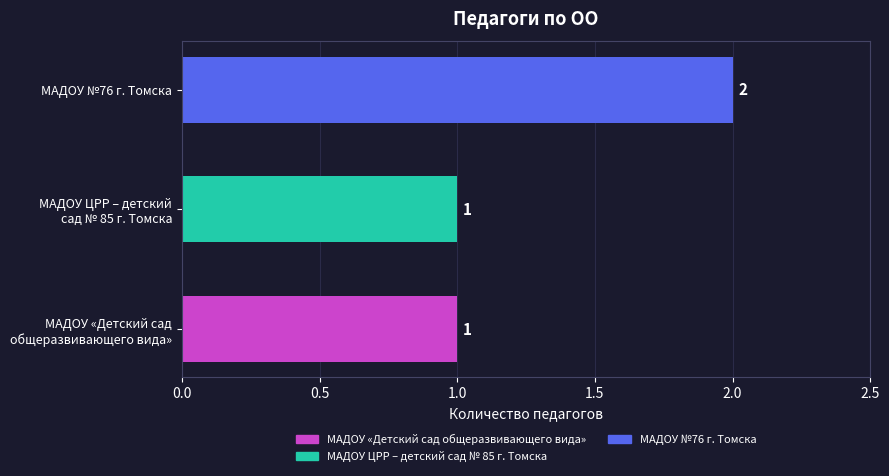

Is it true that the value at МАДОУ №76 г. Томска is 2?

True